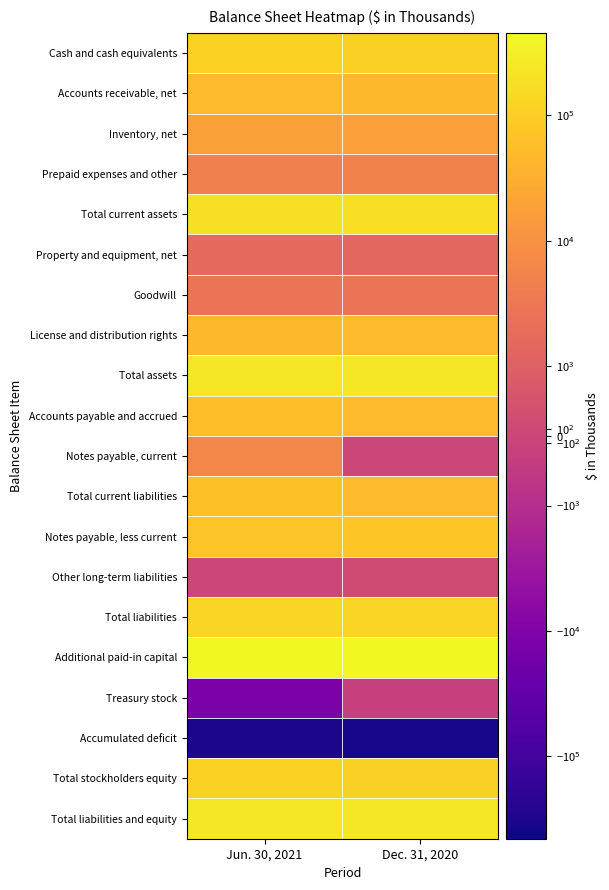

At which category is the sum across all series the highest?

Jun. 30, 2021